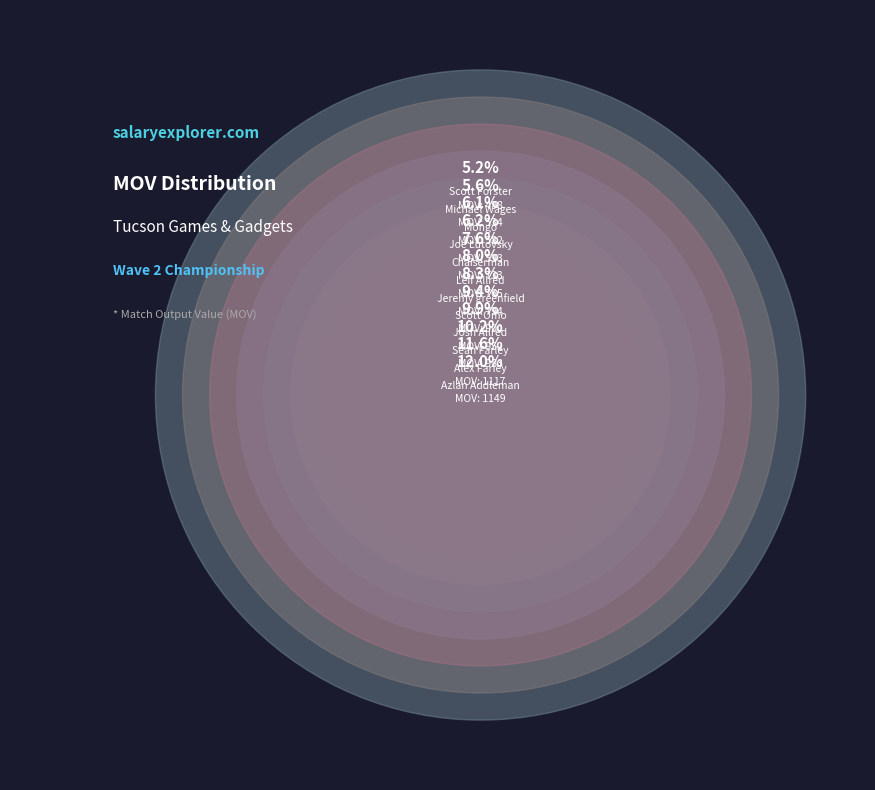

Is there a majority slice in this chart?

No